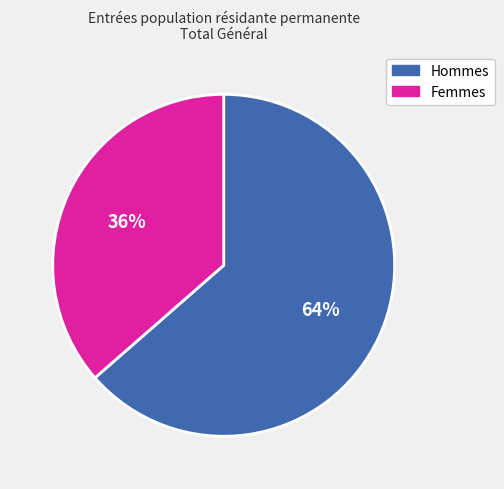

Is there any slice that represents more than half of the pie?

Yes